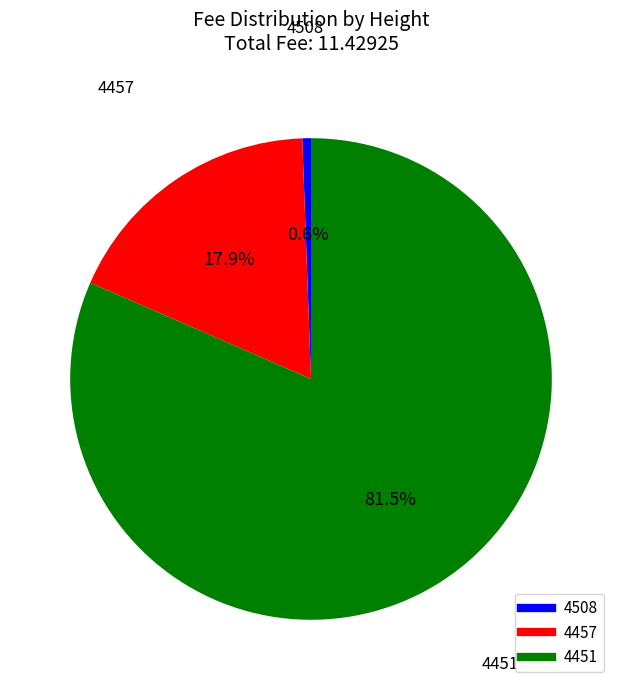

Which has a higher value, 4508 or 4457?

4457